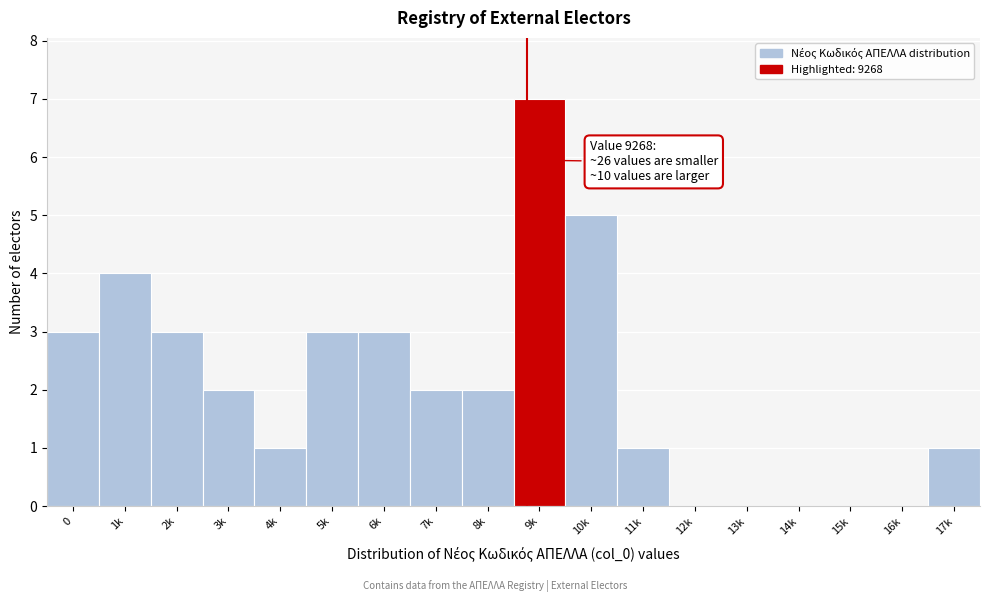

Reading left to right, list all the values displayed in this chart.

0=3	1k=4	2k=3	3k=2	4k=1	5k=3	6k=3	7k=2	8k=2	9k=7	10k=5	11k=1	12k=0	13k=0	14k=0	15k=0	16k=0	17k=1